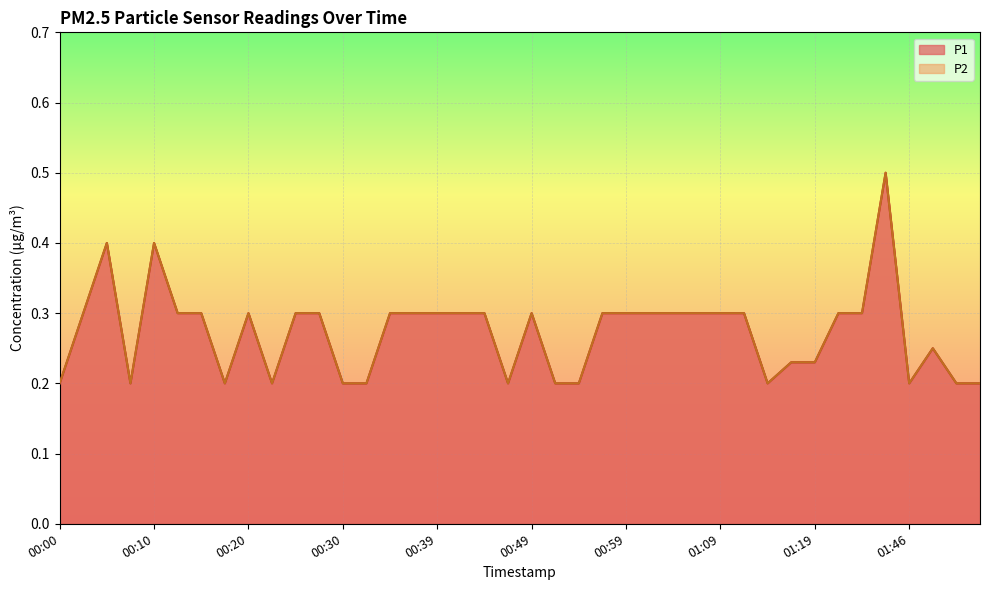

True or false: P1 has more than 1 interior local peaks.

True